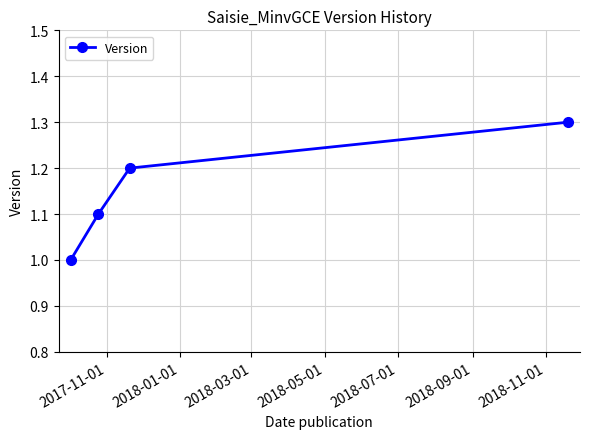

Does the chart have visible grid lines?

Yes